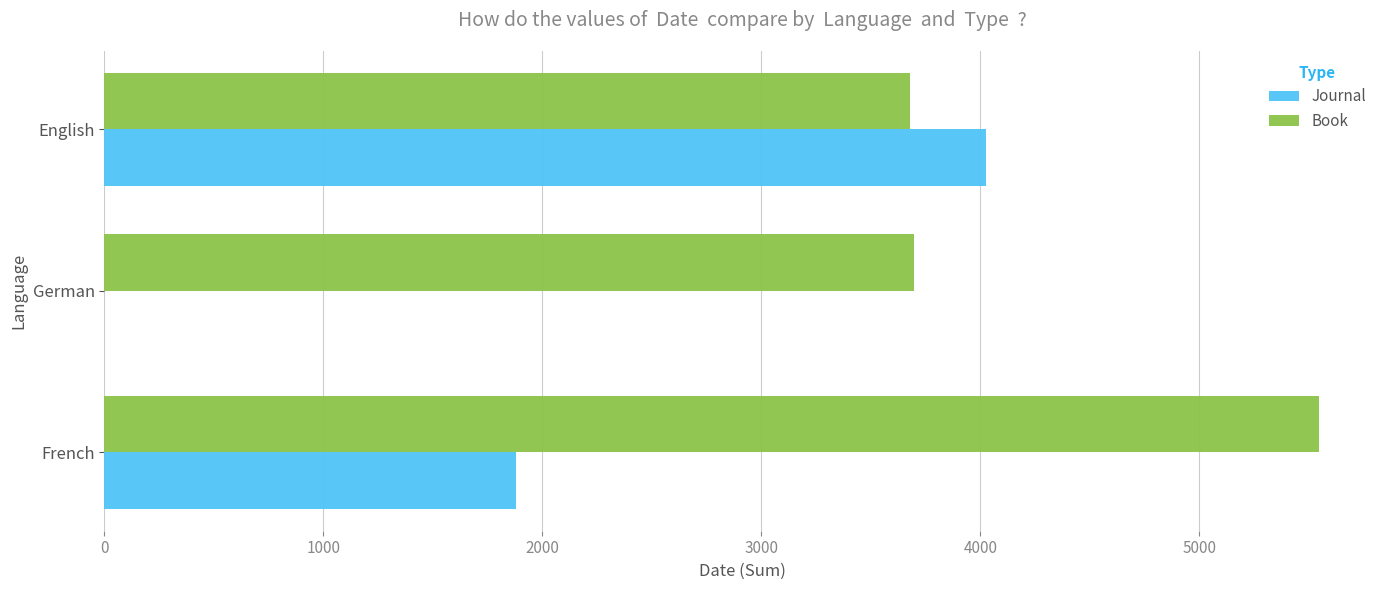

Is it true that Journal equals 1237 at French?

False